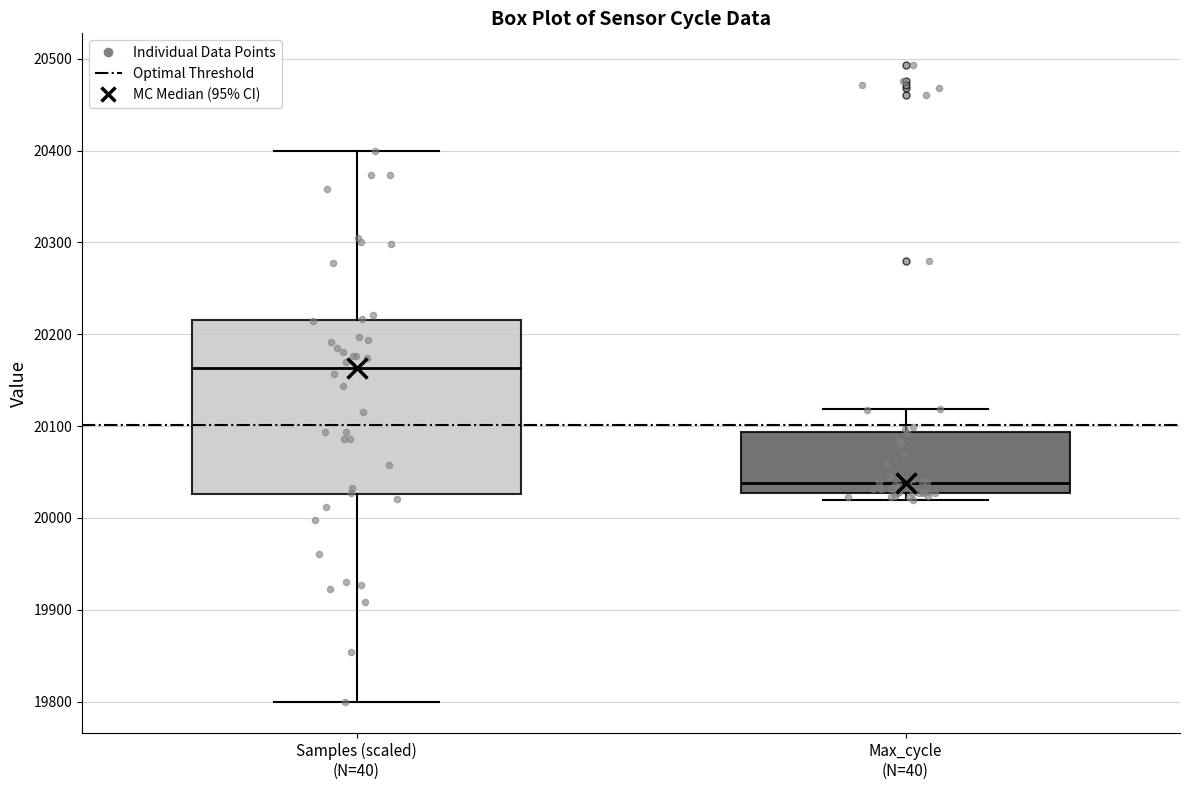

Which box is the tallest, from its lower edge to its upper edge?

Samples (scaled) (N=40)